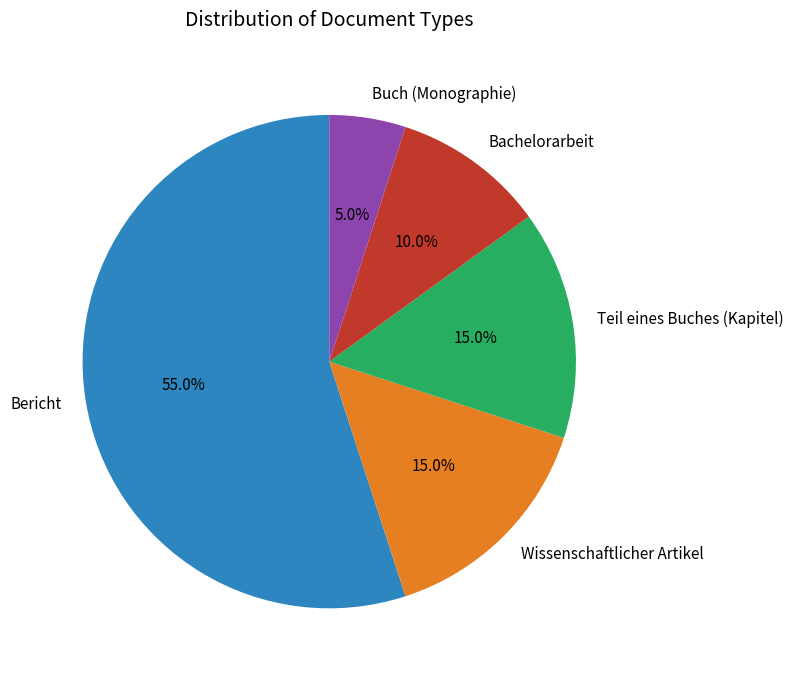

To the nearest percent, what percentage of the pie is Wissenschaftlicher Artikel?

15%